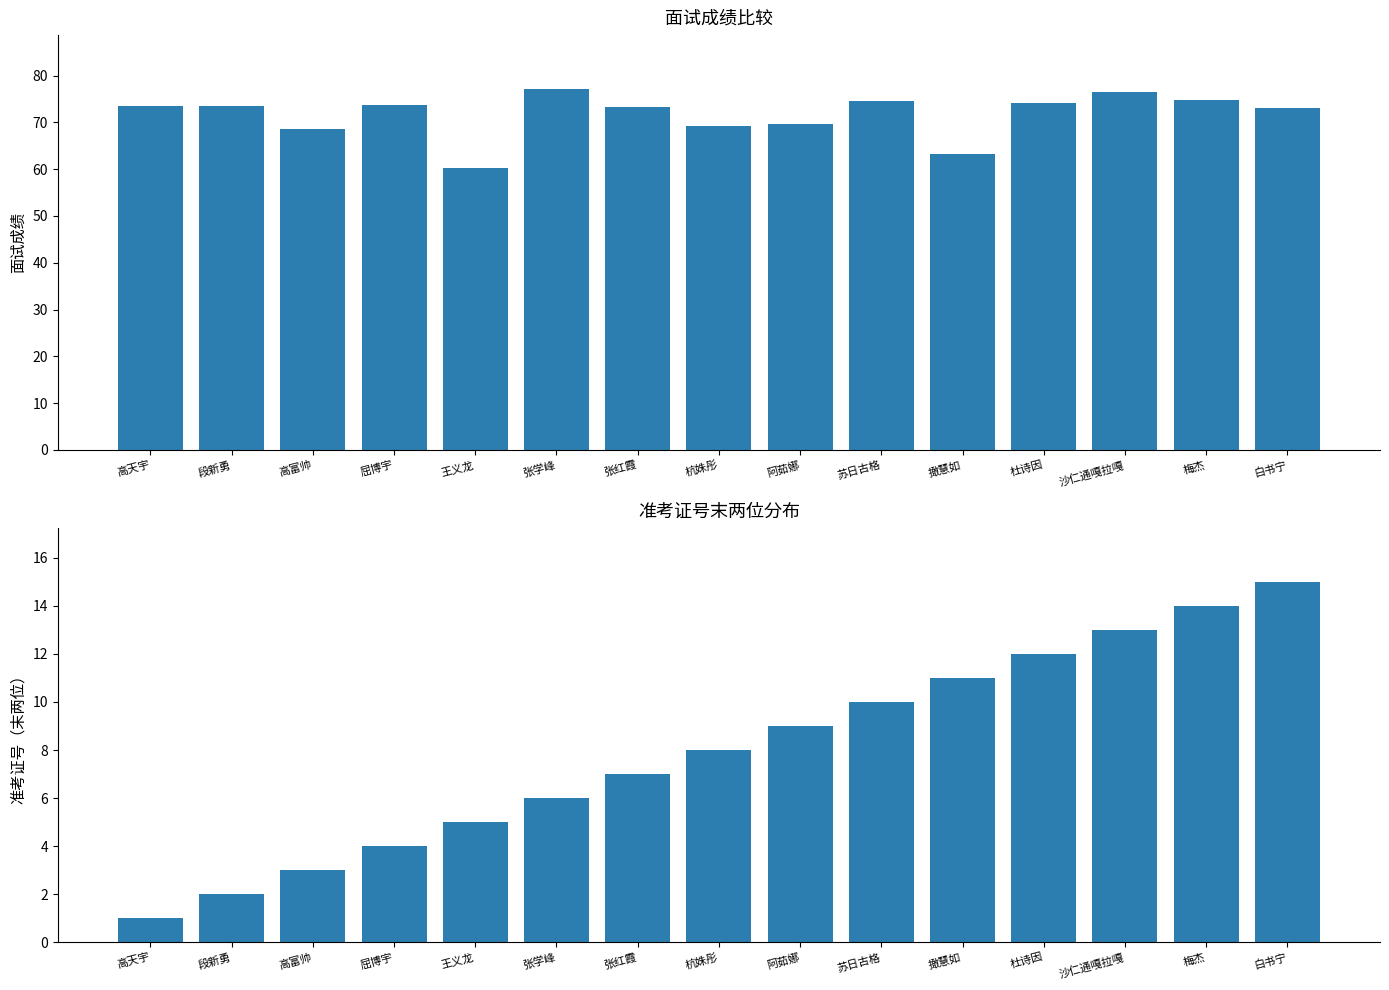

Which series has the widest spread of values?

面试成绩